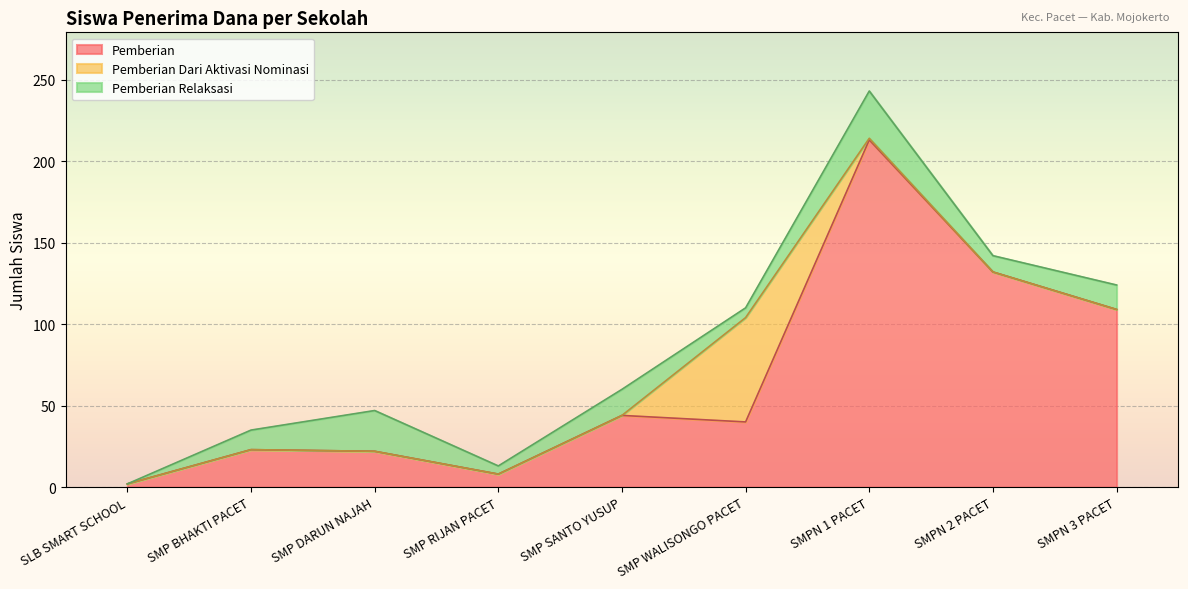

What is the difference between the highest and lowest values at SMPN 1 PACET?

212